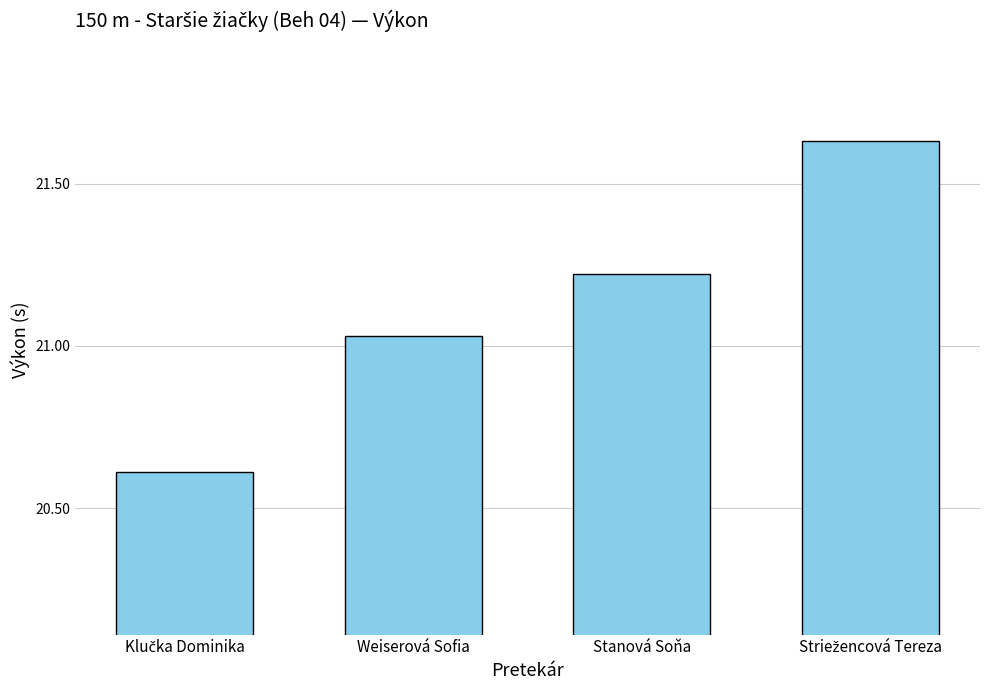

The chart shows a value of 13.3 at Weiserová Sofia. True or false?

False